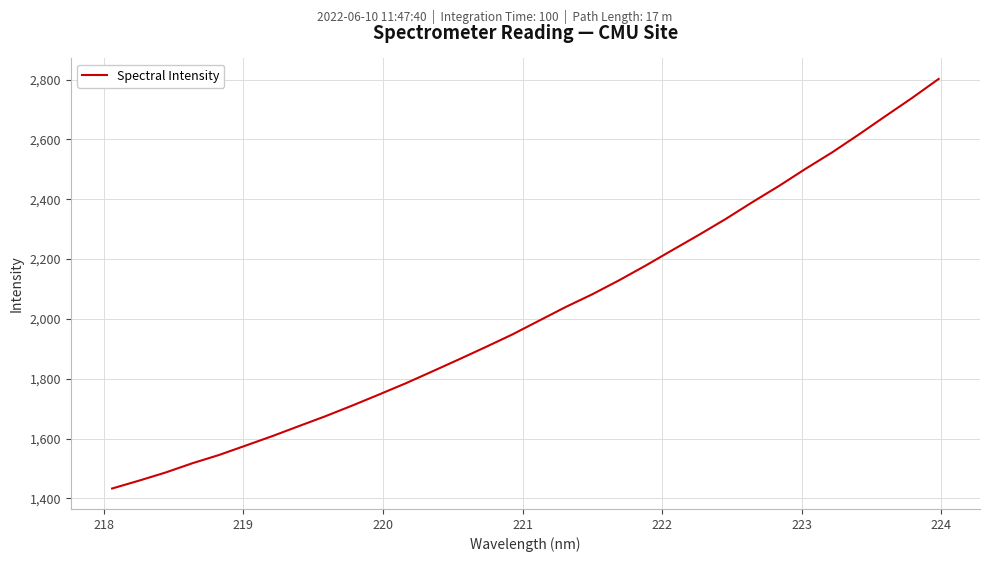

How many lines are shown in the chart?

1